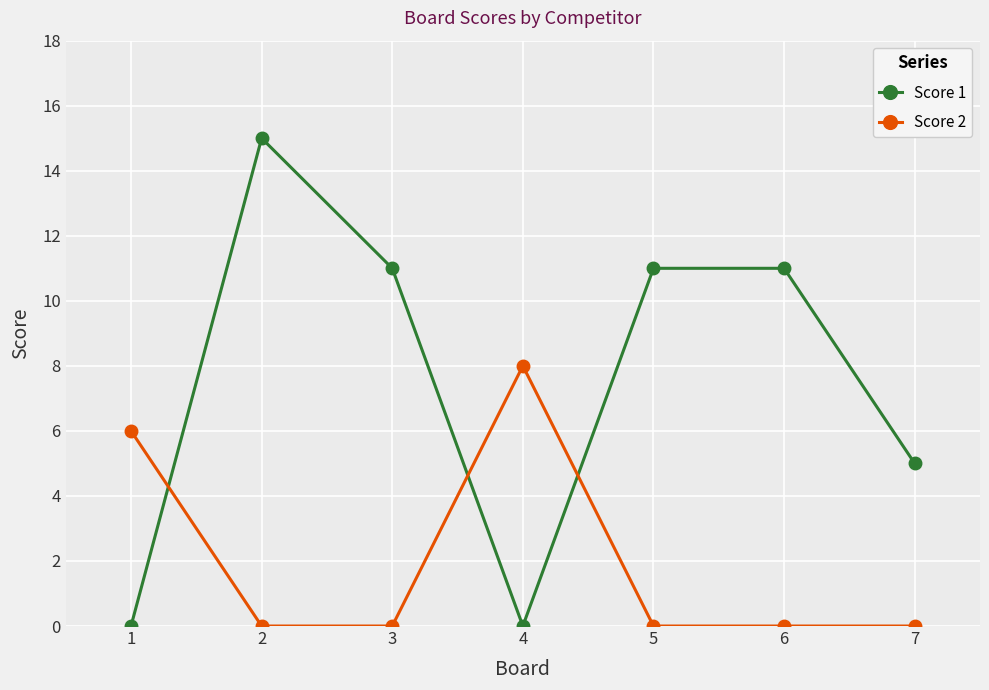

Count the Score 1 values in the range 0 to 11.

6